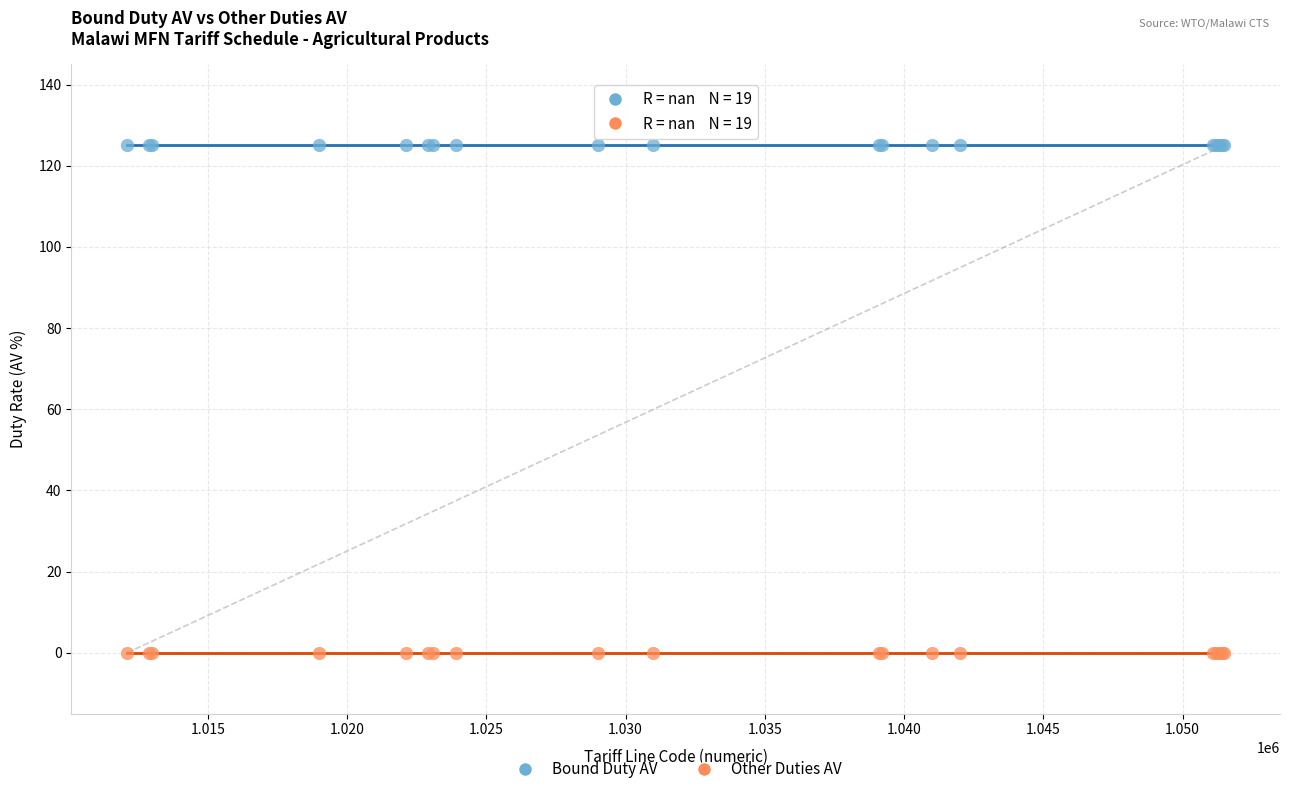

Which series contains the lowest Y value?

Other Duties AV